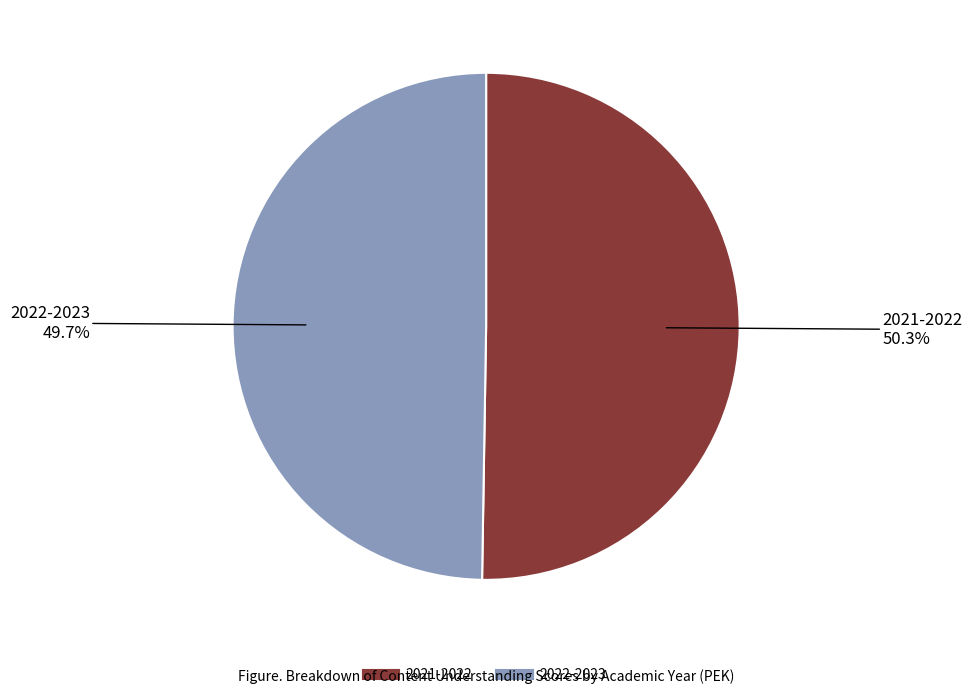

To the nearest percent, what is the difference between the largest and smallest slice percentages?

1%